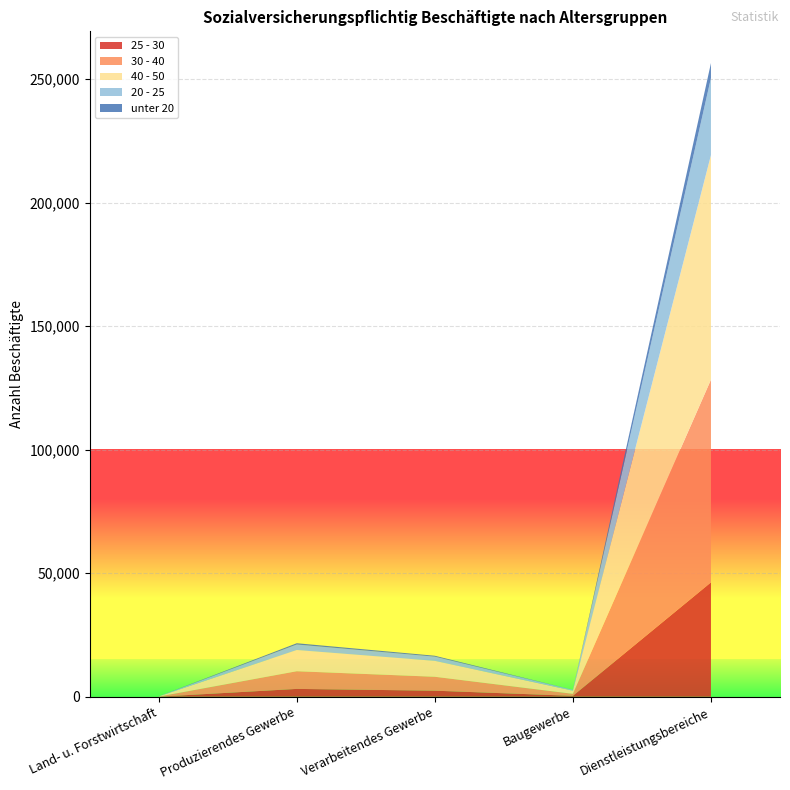

Reading left to right, extract all data points from this chart.

25 - 30: 16	3174	2454	362	46295
30 - 40: 43	7153	5629	811	82079
40 - 50: 65	8591	6445	1285	90911
20 - 25: 27	2234	1697	324	31227
unter 20: 3	506	368	0	6048